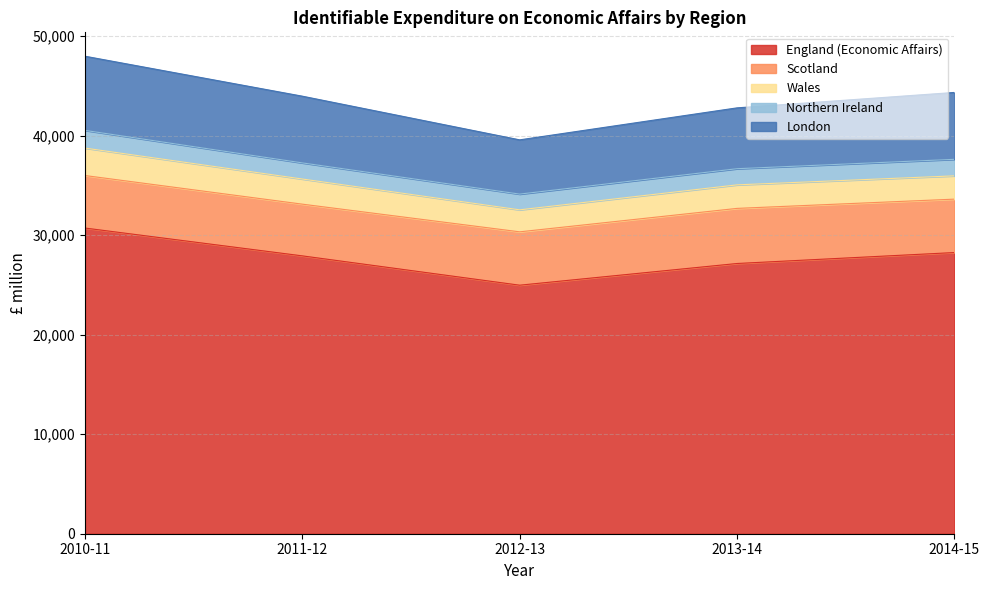

Reading left to right, extract all data points from this chart.

England (Economic Affairs): 30721	27924	24977	27157	28258
Scotland: 5278	5197	5362	5538	5367
Wales: 2757	2527	2211	2365	2341
Northern Ireland: 1779	1620	1582	1623	1660
London: 7454	6704	5451	6115	6722